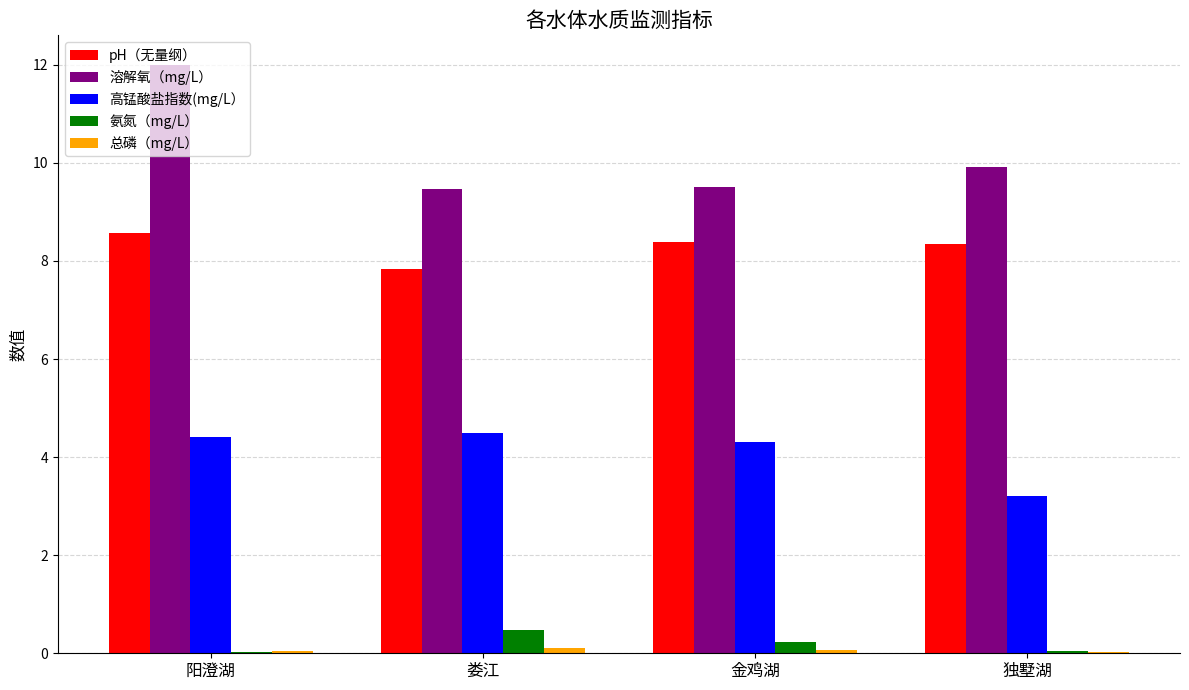

Which series has the widest spread of values?

溶解氧（mg/L）